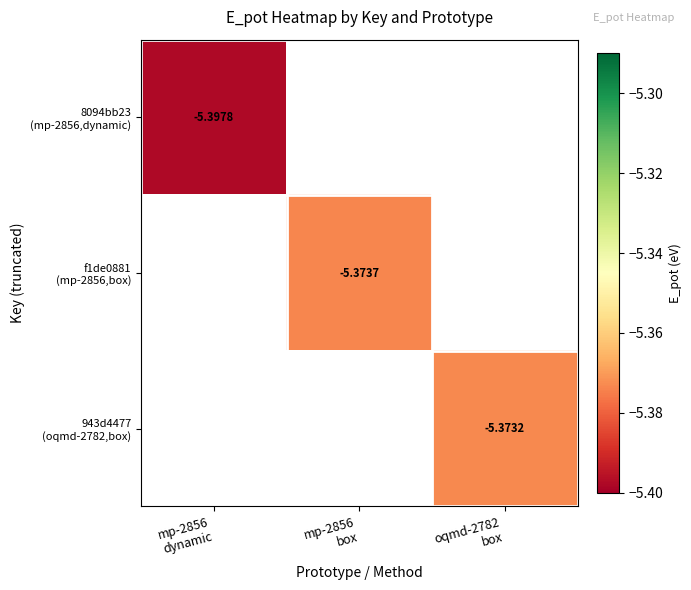

List the series in order of their overall mean, lowest first.

8094bb23 (mp-2856,dynamic), f1de0881 (mp-2856,box), 943d4477 (oqmd-2782,box)